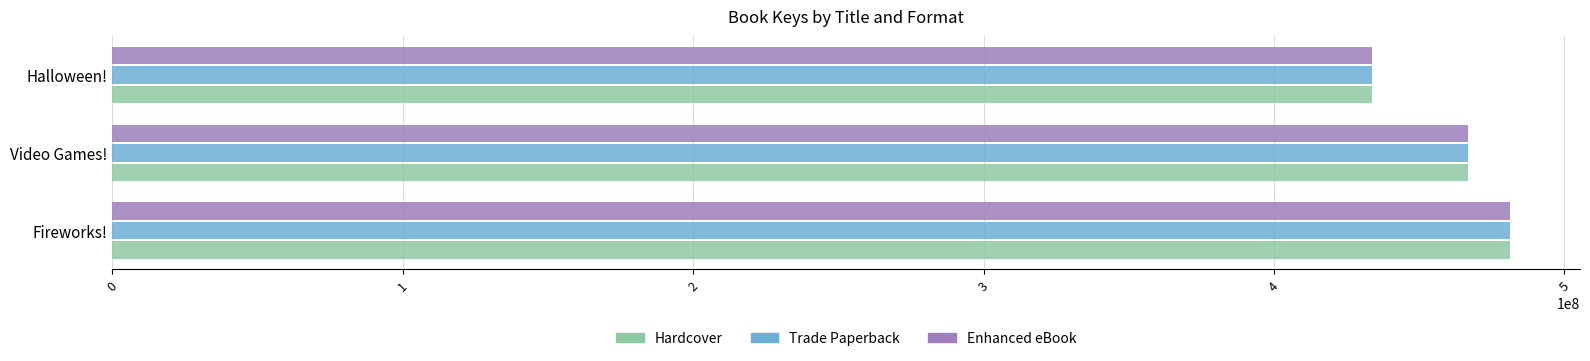

What is the minimum value shown in the chart?

433939542